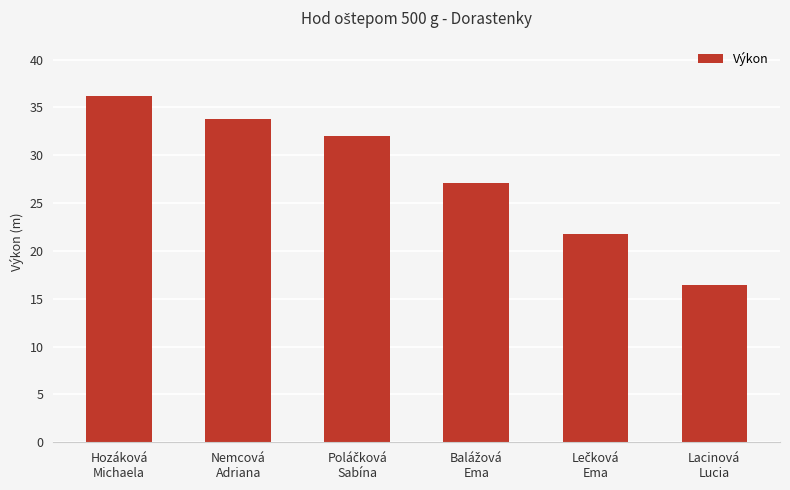

What is the smallest value displayed?

16.4